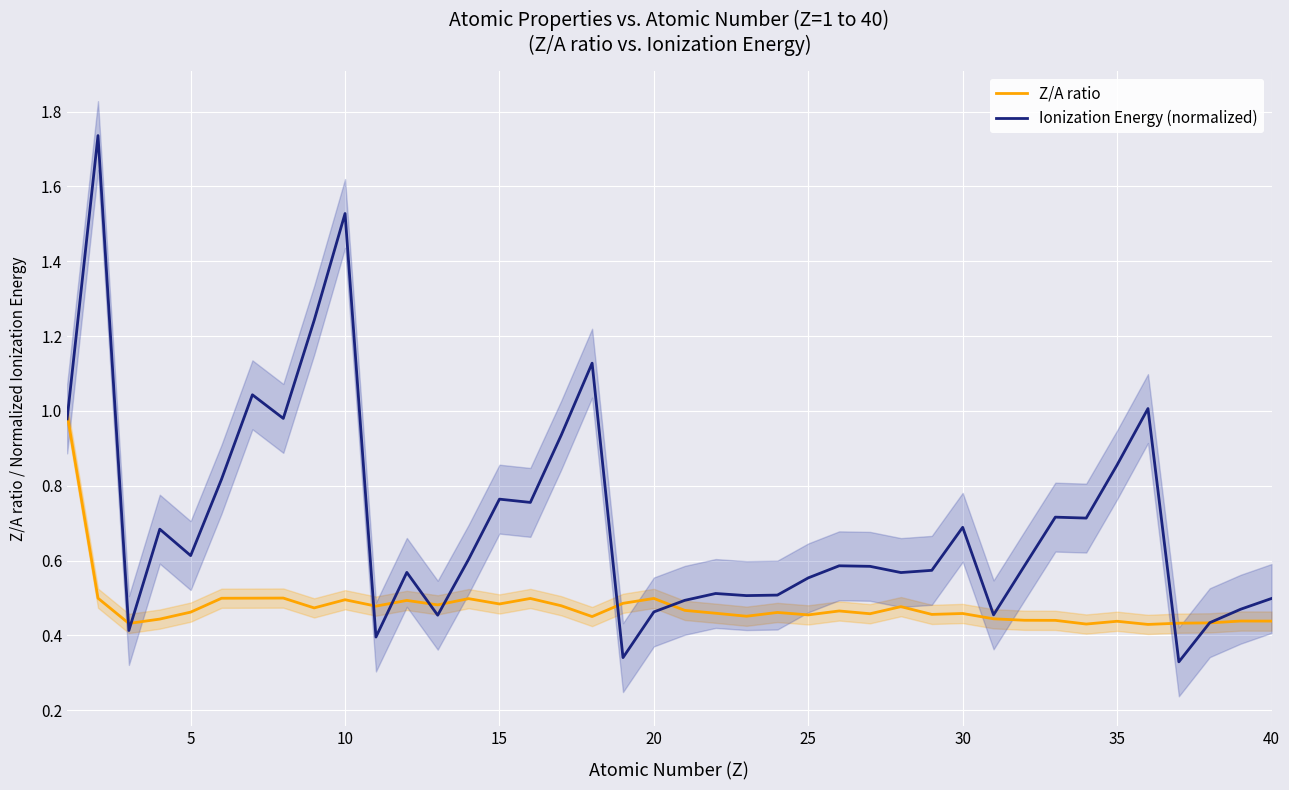

True or false: Ionization Energy (normalized) has a value of 0.5 at 40.

True